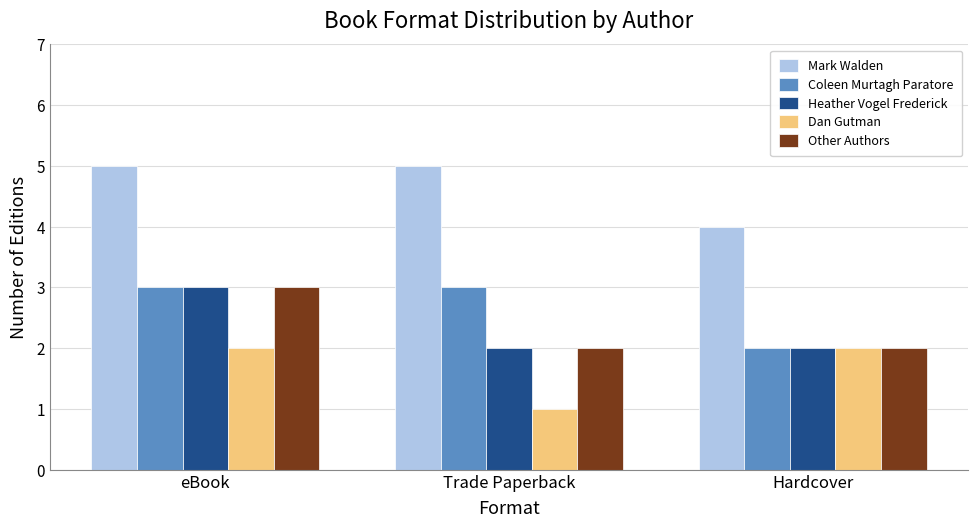

How many bars are there in total?

15